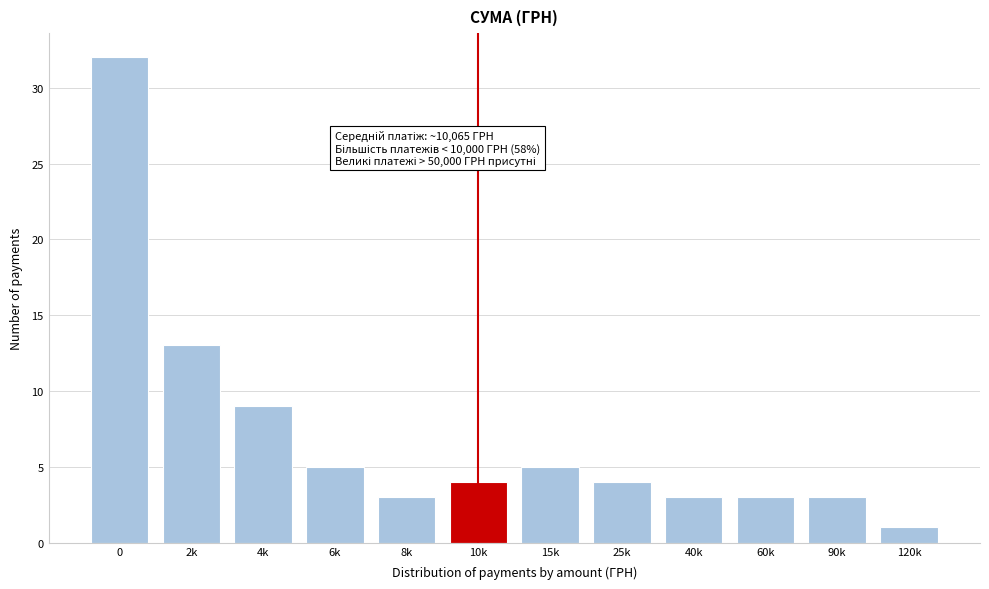

Reading right to left, list all the values displayed in this chart.

120k=1	90k=3	60k=3	40k=3	25k=4	15k=5	10k=4	8k=3	6k=5	4k=9	2k=13	0=32